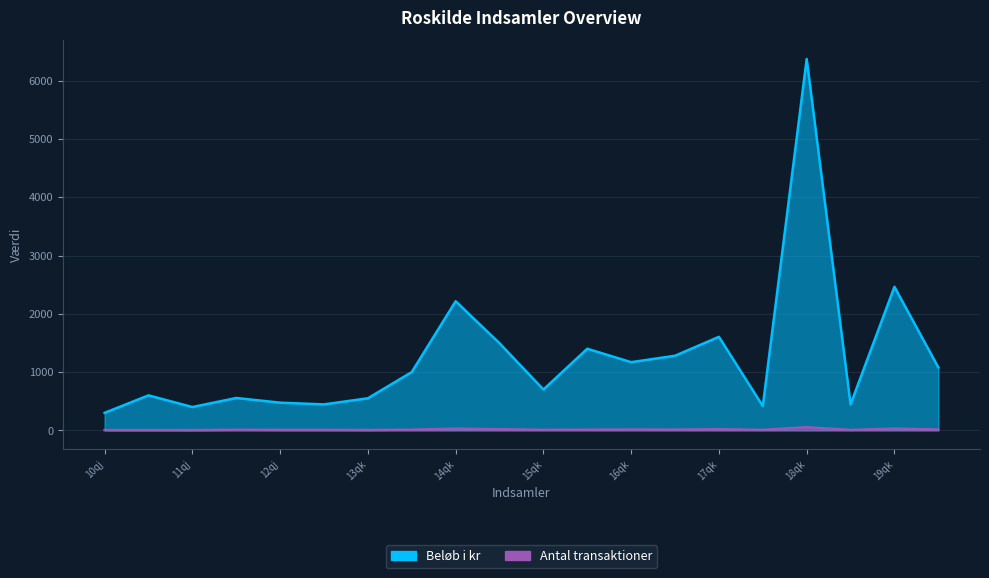

What value does the Antal transaktioner series have at 14qk, to the nearest 10?

30